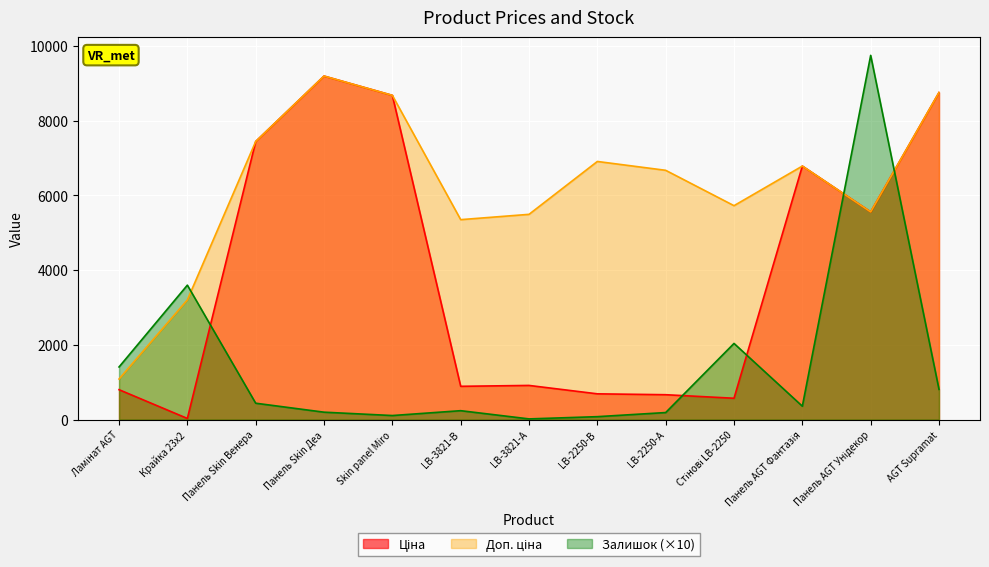

What is the approximate value of Ціна at Панель AGT Унідекор?

5560.3